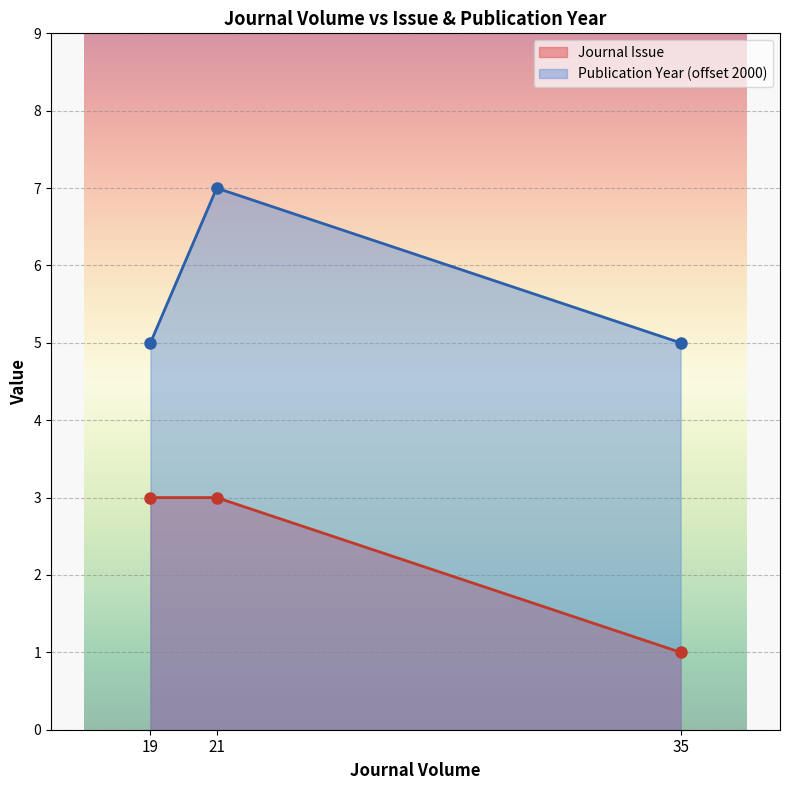

What is the approximate value of Journal Issue at 21?

3